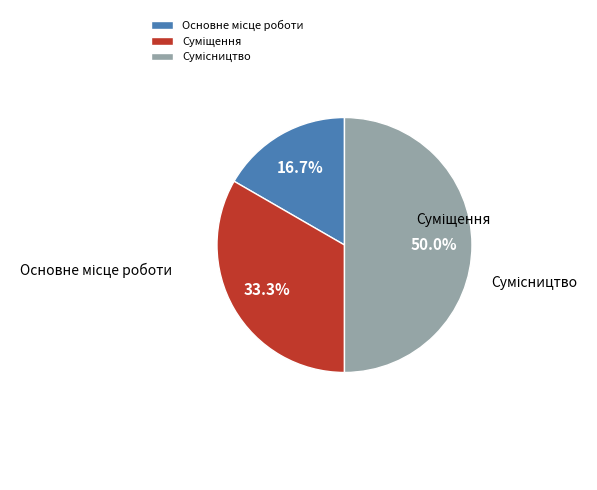

Approximately how many times larger is the value at Сумісництво compared to Суміщення?

1.5